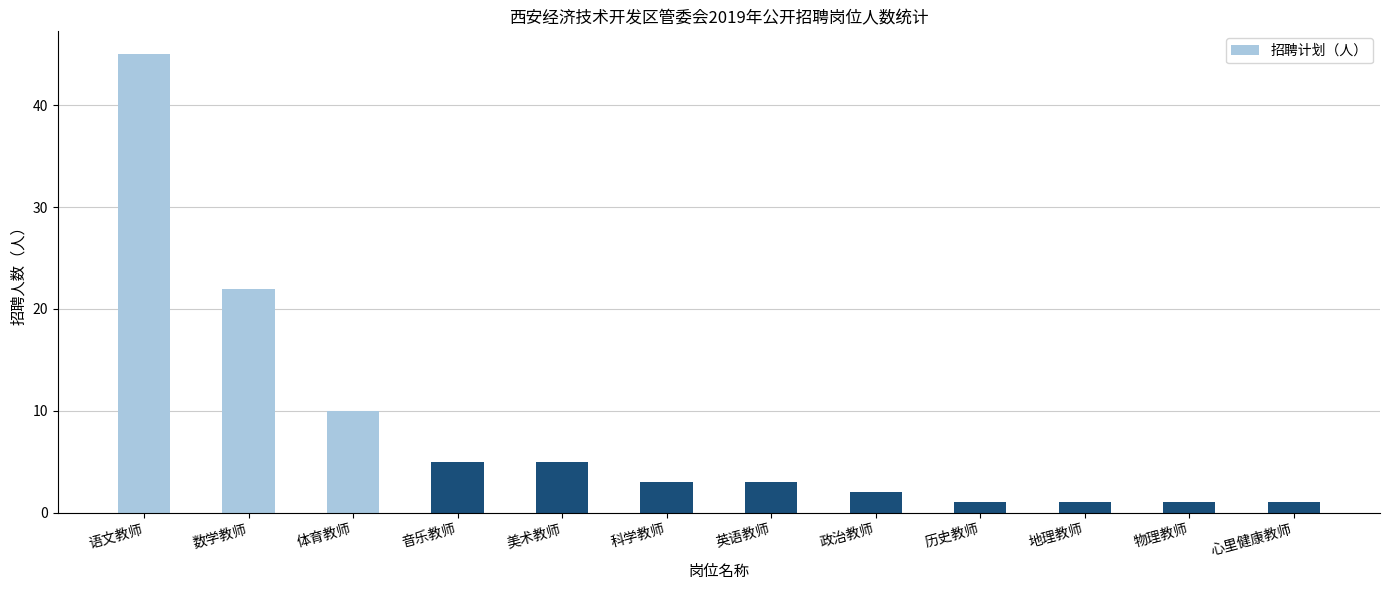

What is the sum of the values at 音乐教师 and 语文教师?

50